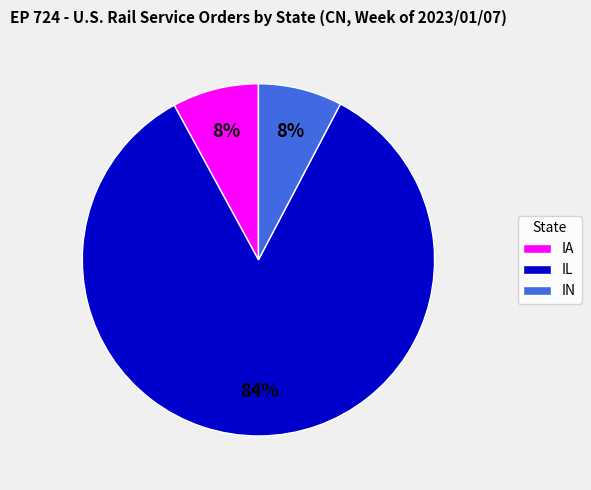

Which slice represents more than half of the pie?

IL